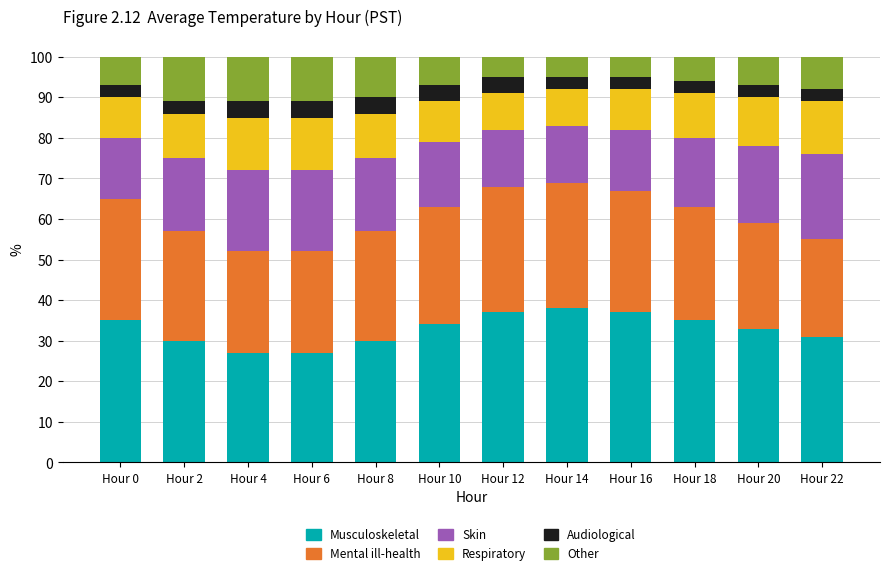

True or false: Musculoskeletal has a value of 19 at Hour 14.

False